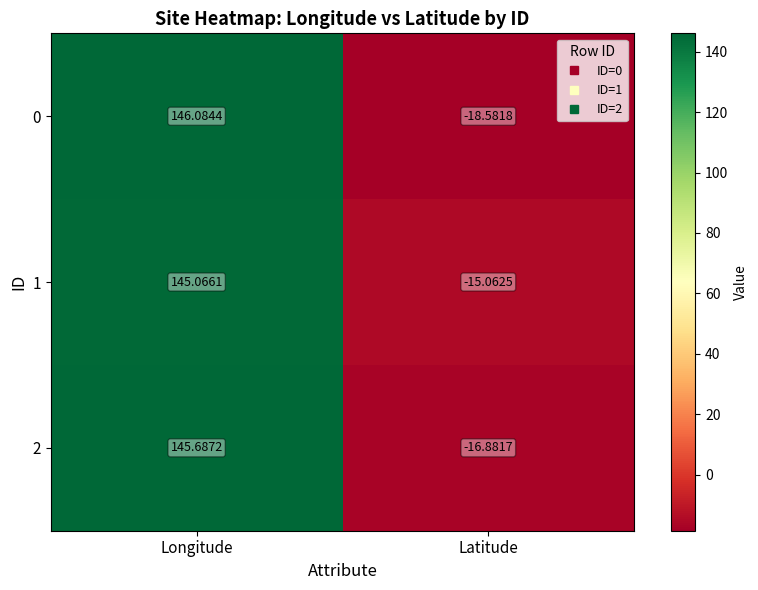

What is the spread (max minus min) of values at Longitude?

1.0